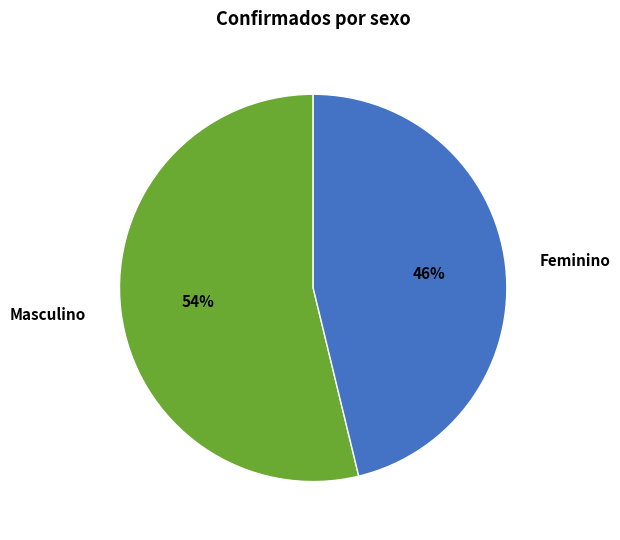

To the nearest percent, what portion does Masculino represent?

54%